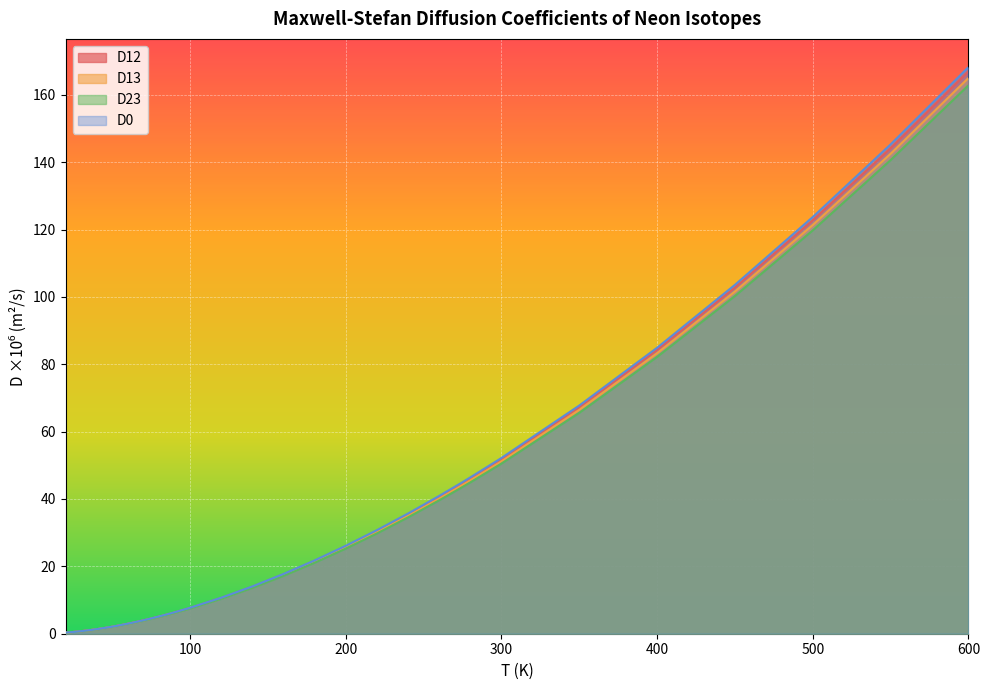

At which category is the sum across all series the highest?

600